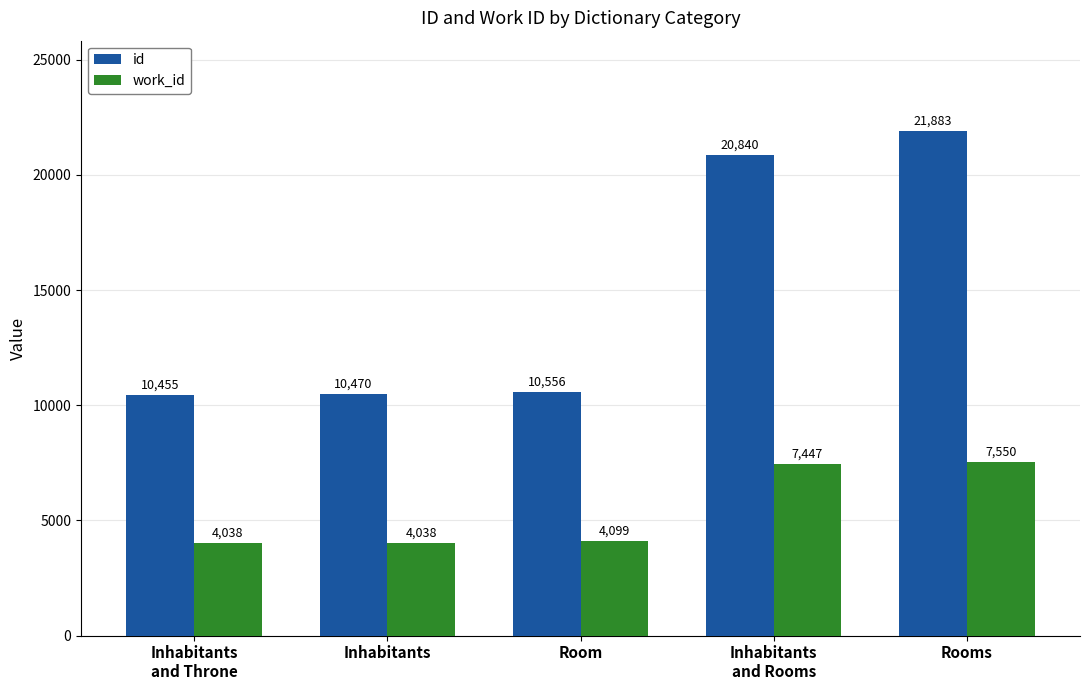

What is the difference between the maximum and second lowest values in the id series?

11413